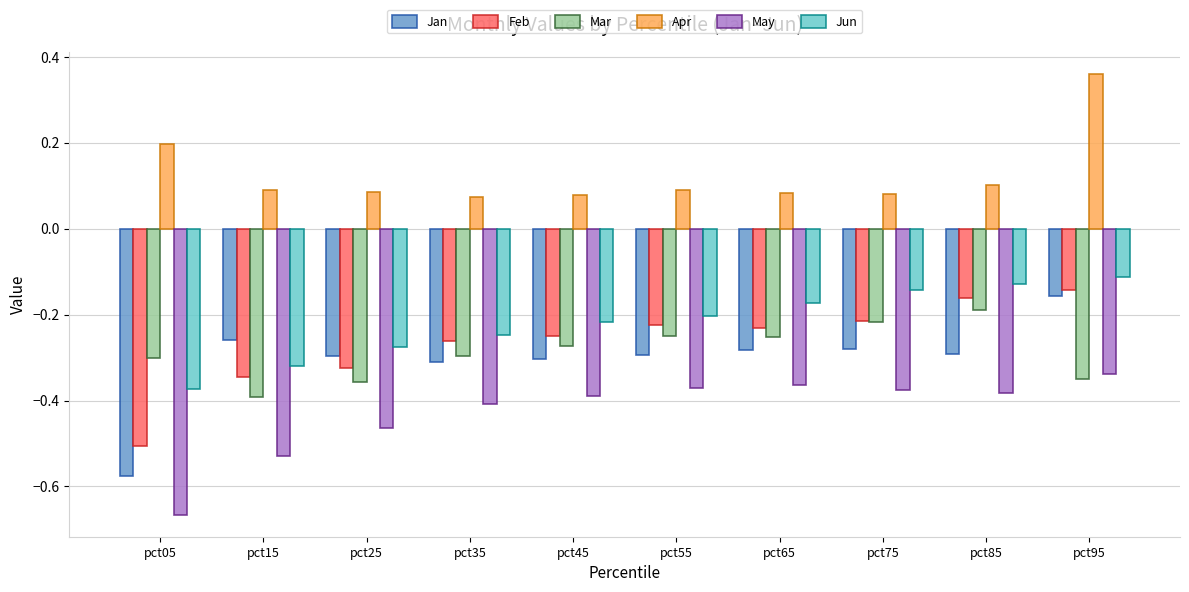

At which label is May closest to 0?

pct95